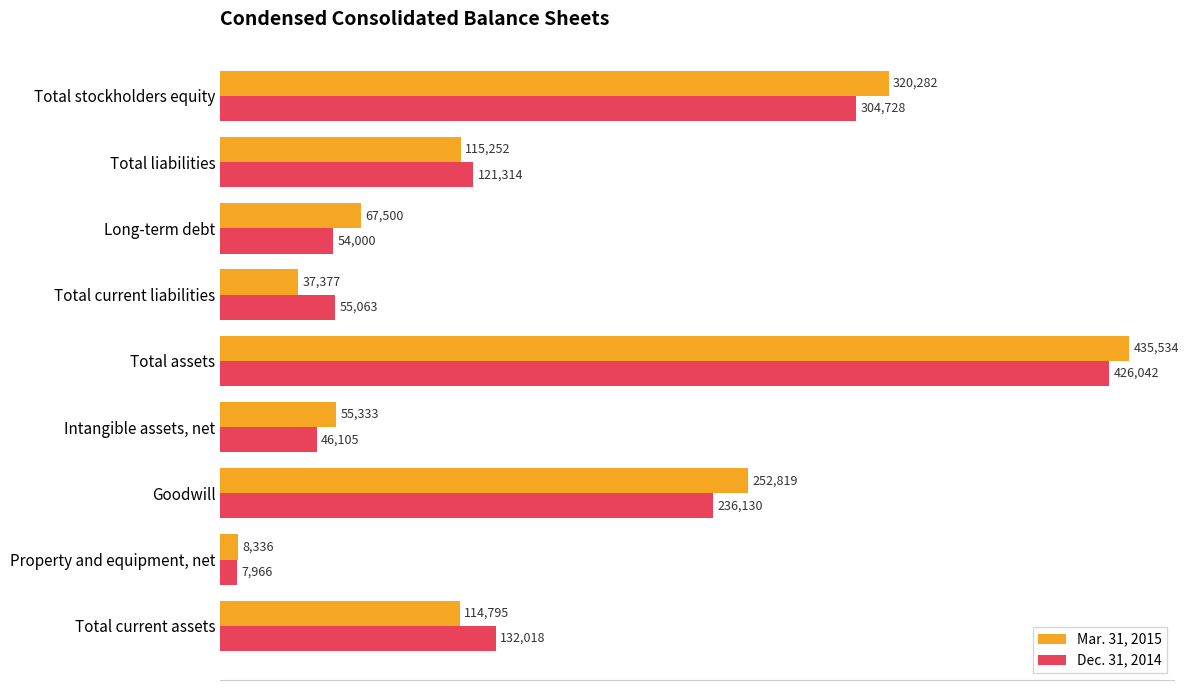

What is the sum of all Dec. 31, 2014 values?

1383366